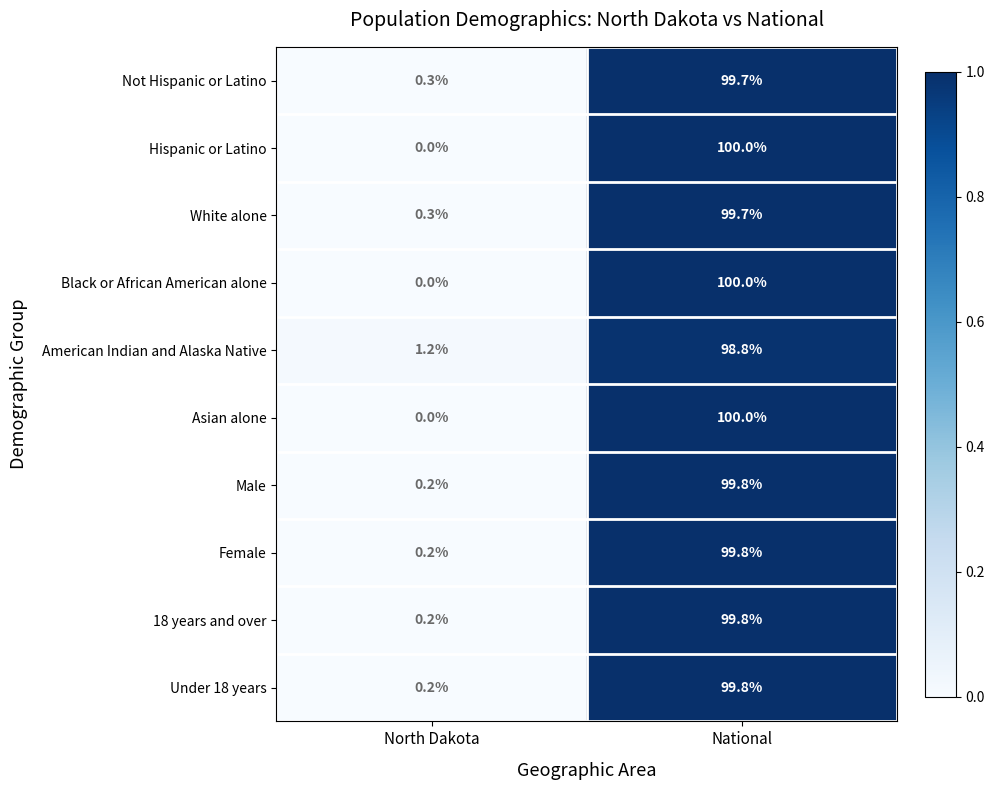

What is the difference between the maximum and minimum values in the Asian alone series?

100.0